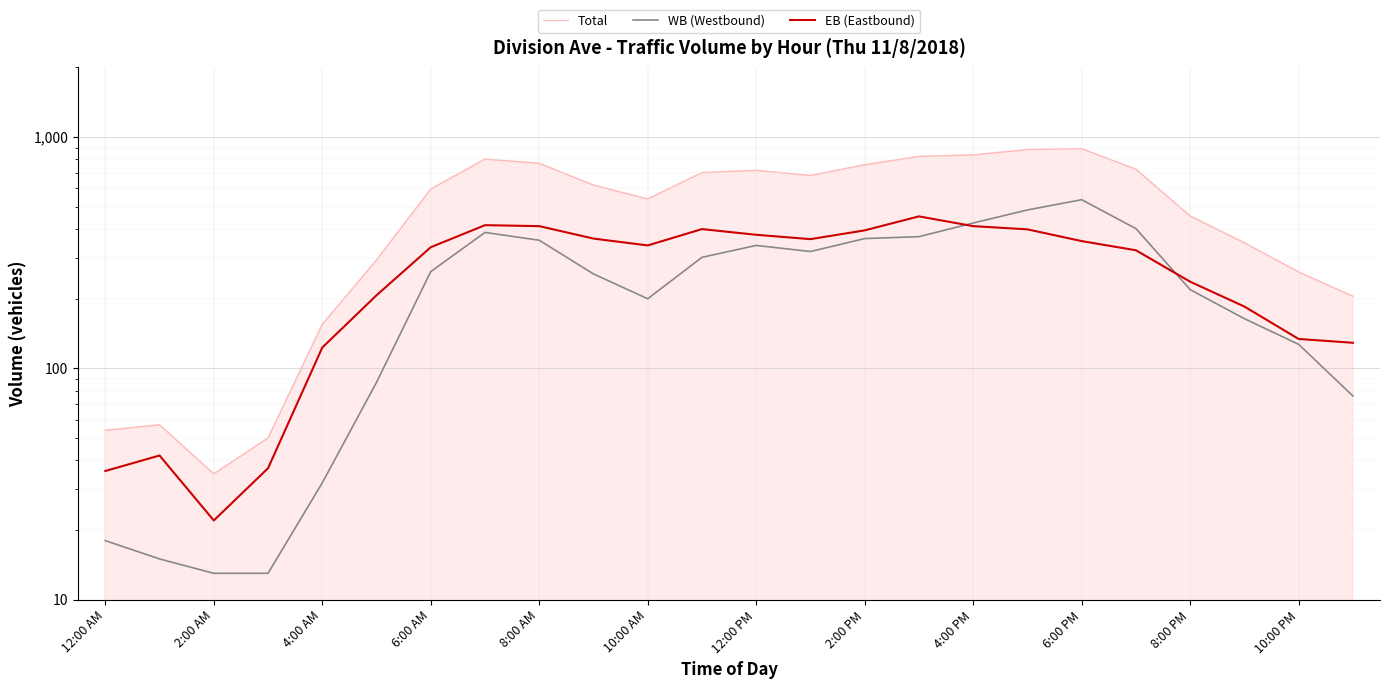

What is the sum of all WB (Westbound) values?

5771